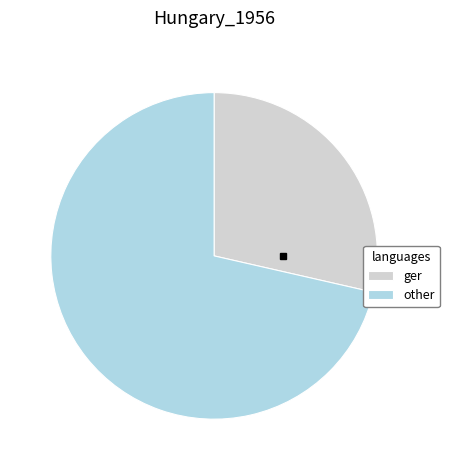

Do ger and other together represent more than half of the pie?

Yes